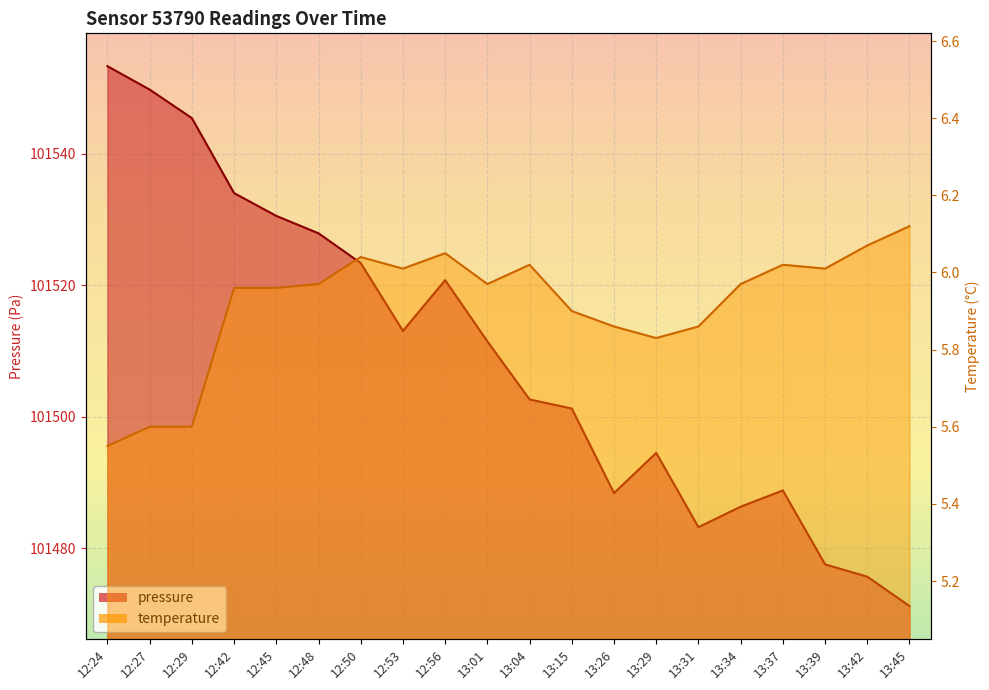

At which label is temperature closest to 5?

12:24